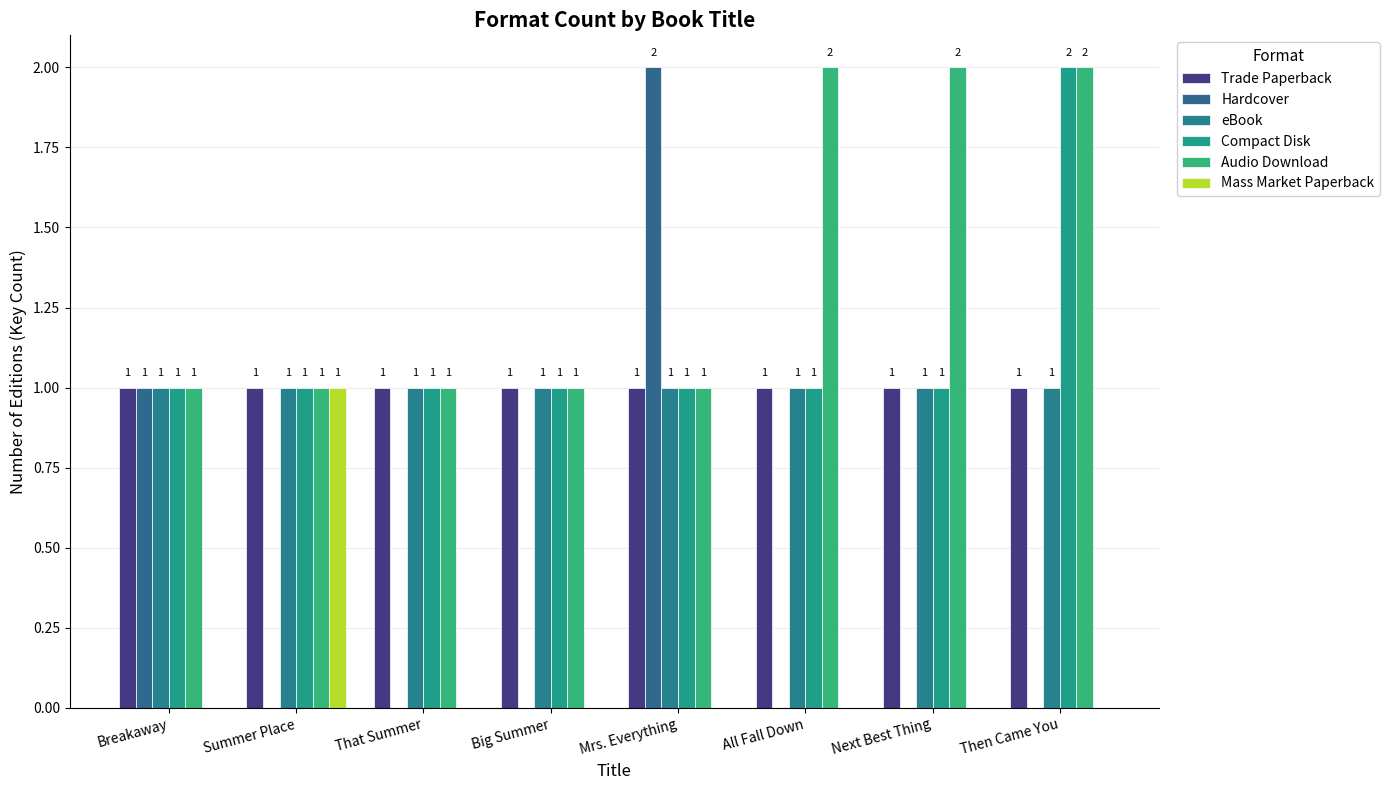

Is the value of Hardcover at Big Summer greater than the value of Audio Download at All Fall Down?

No